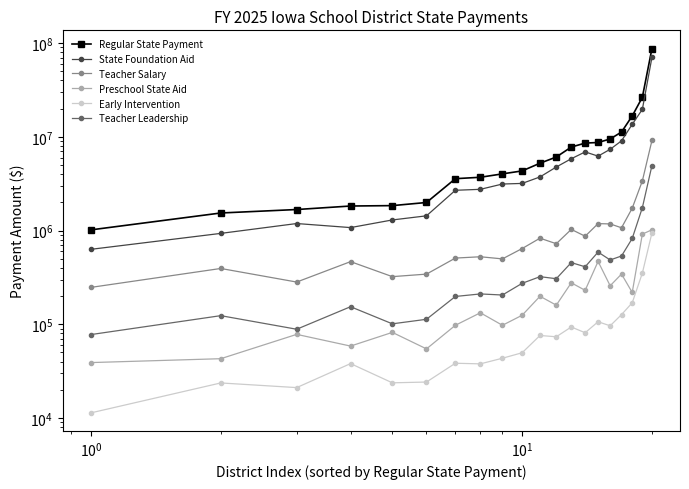

True or false: Teacher Salary and Regular State Payment cross at least once.

False